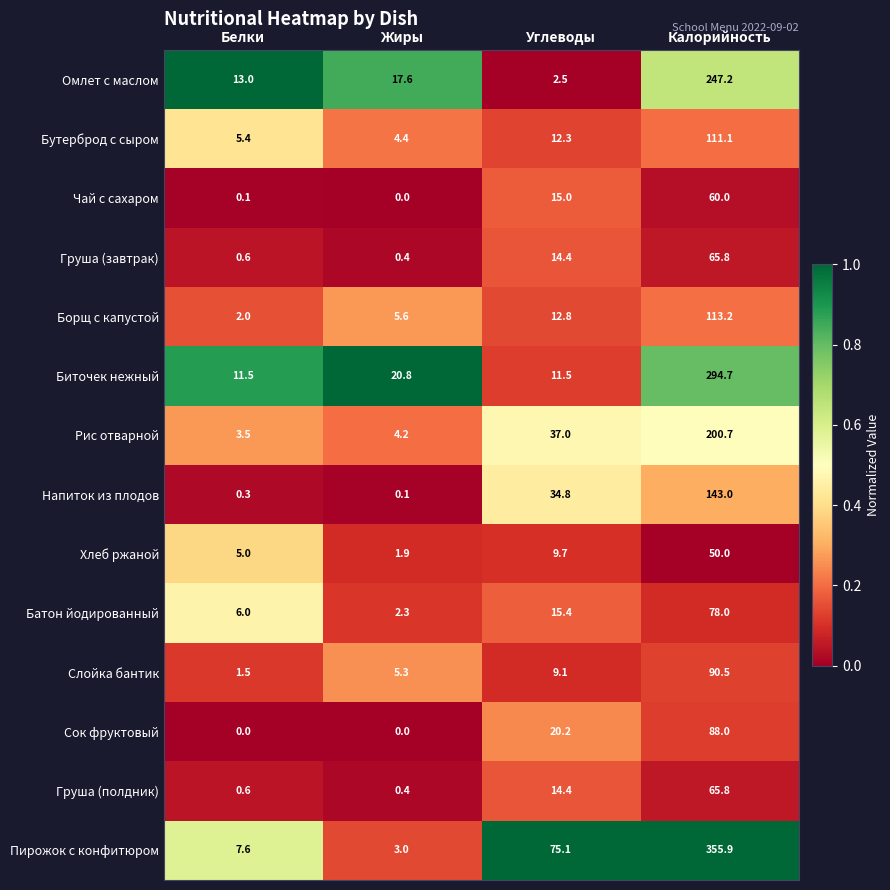

Which series has the largest total across all categories?

Пирожок с конфитюром